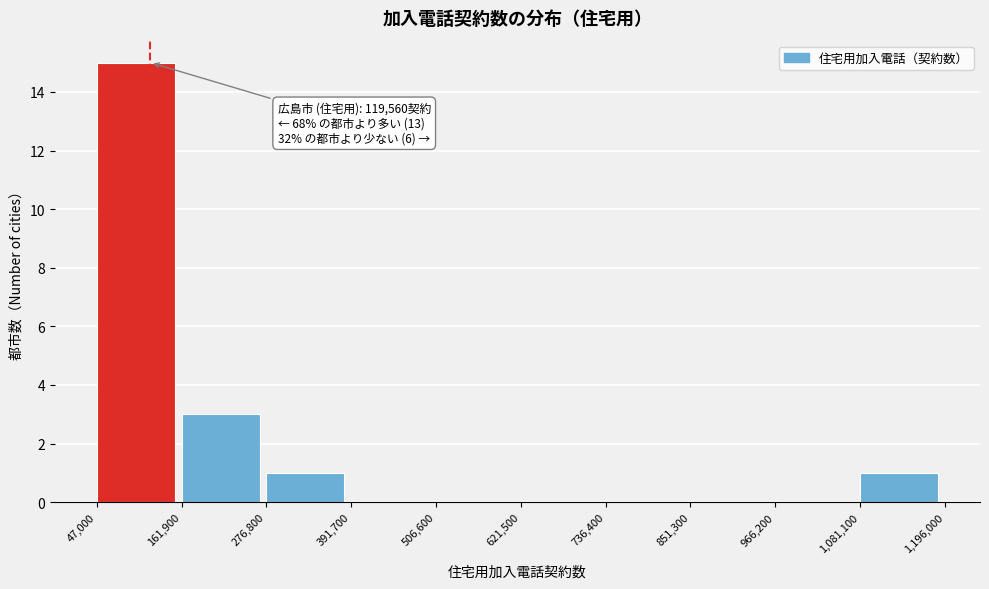

Over which range of the x-axis is the bar tallest?

47,000 to 161,900